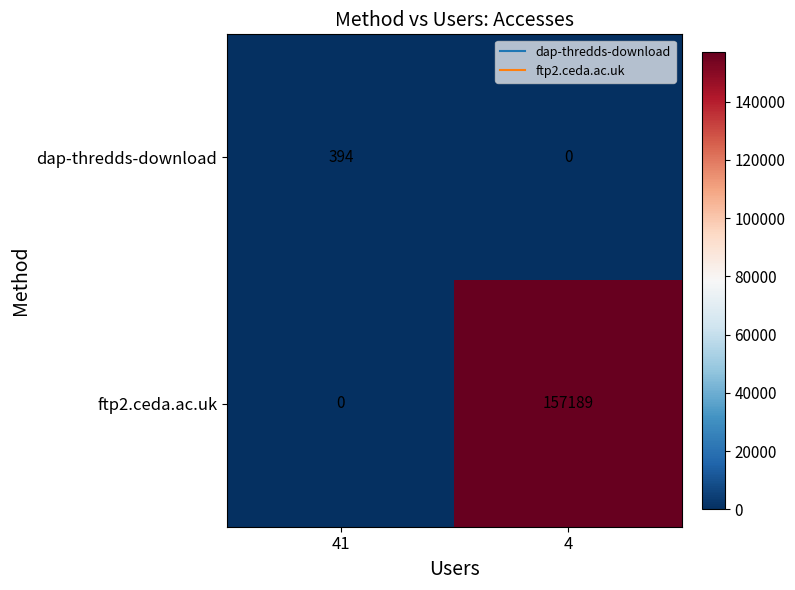

Where is ftp2.ceda.ac.uk nearest to the value 78594?

41